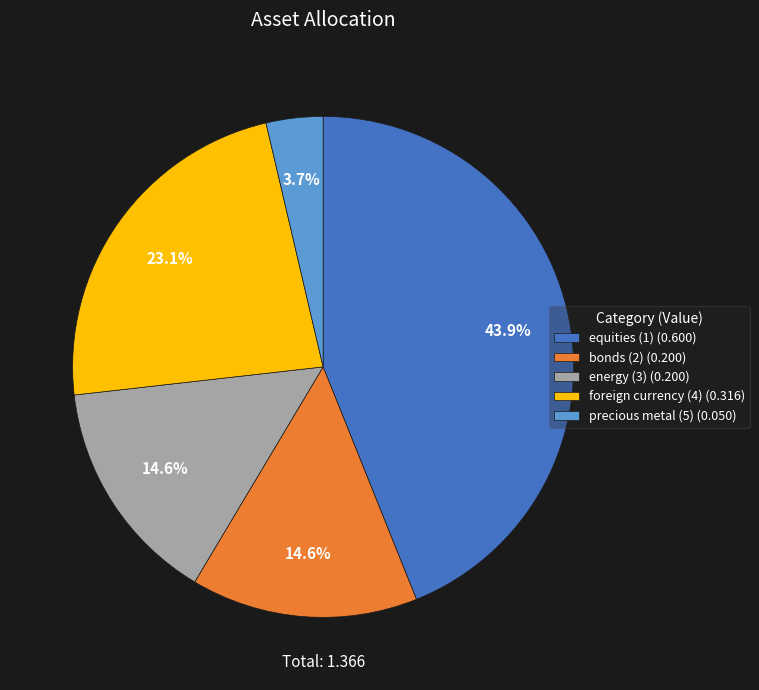

What percentage is the energy (3) slice, to the nearest percent?

15%